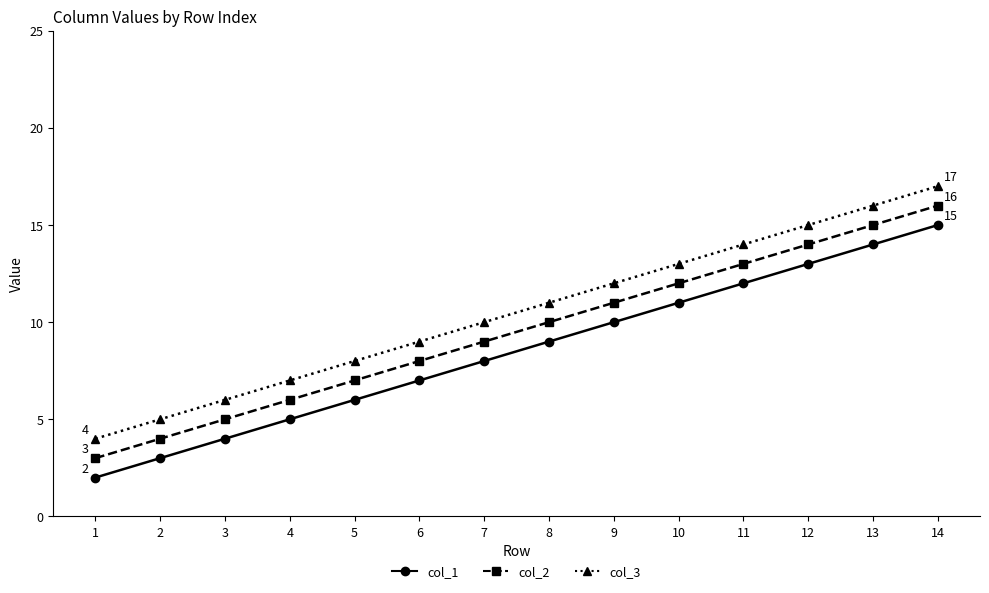

What is the minimum value shown in the chart?

2